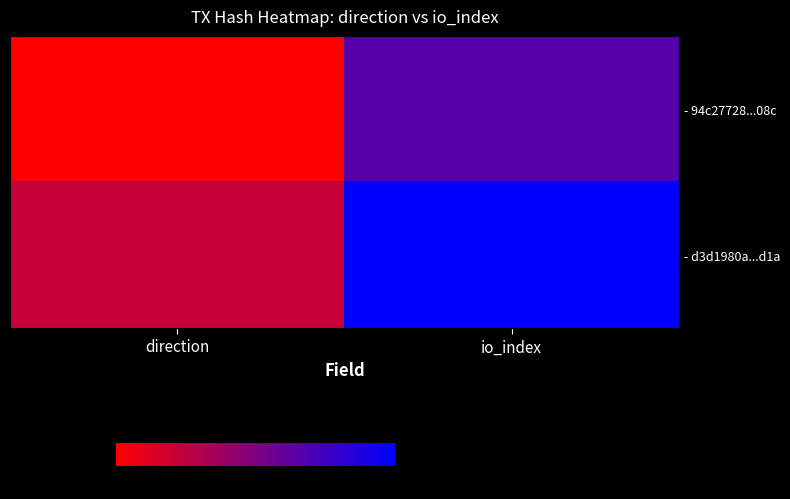

What is the spread (max minus min) of values at io_index?

33.3